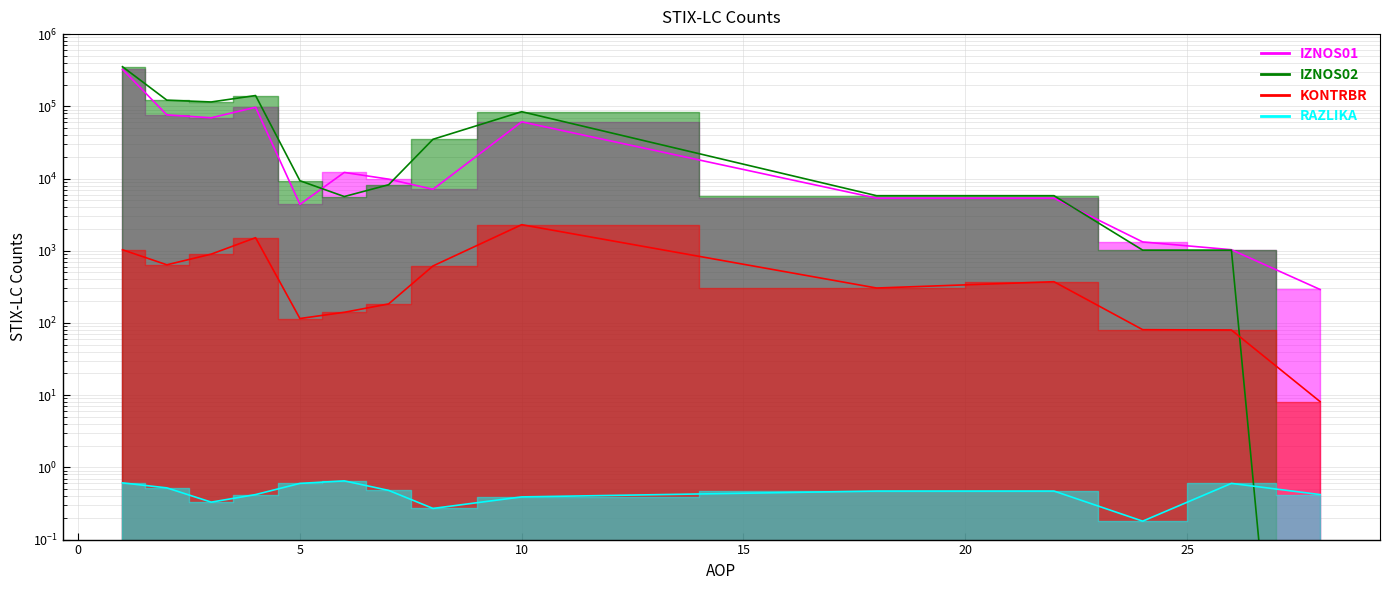

At how many categories does at least one series exceed 179059?

1